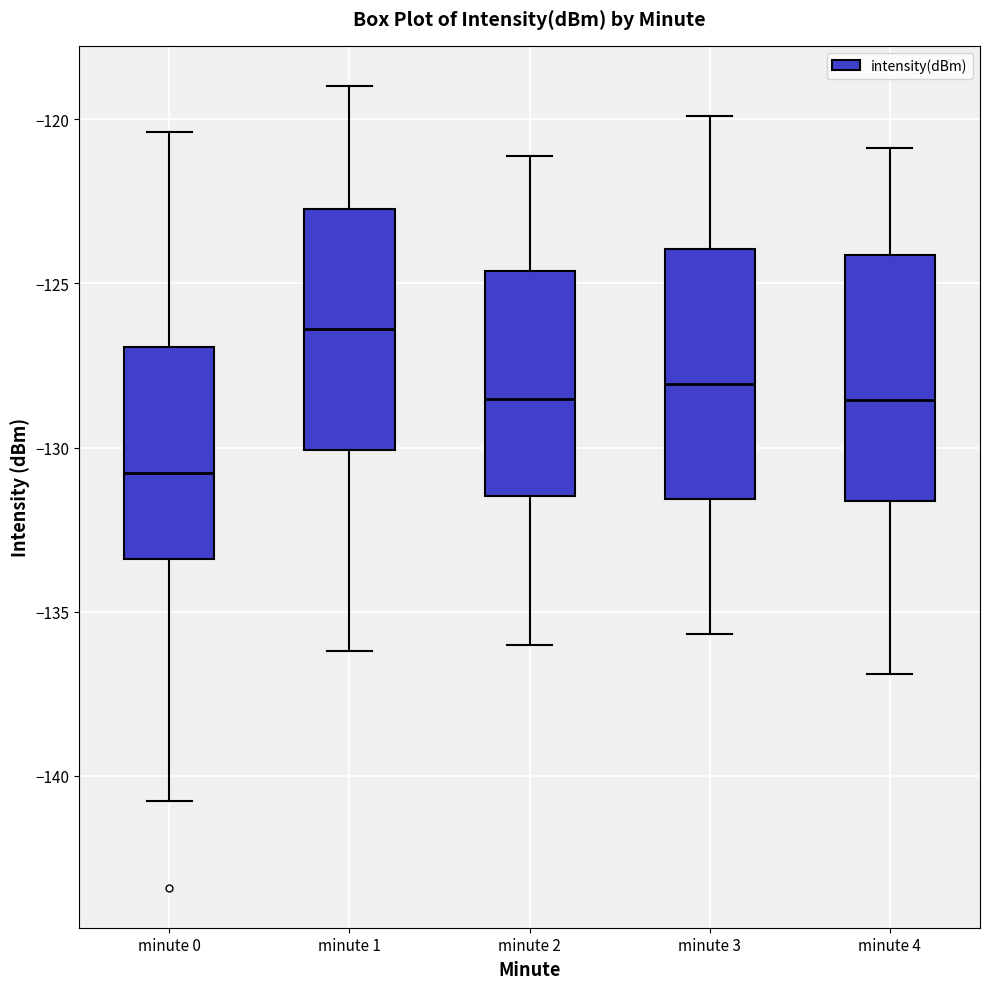

Reading left to right, transcribe this box plot: for each box, give where its median line is, the range the box spans, and where its two whiskers end, as read against the y-axis. The values are not printed on the chart, so give them approximately, as read against the axis.

minute 0: median -131.0, box -133.5 to -127.0, whiskers -141.0 to -120.5
minute 1: median -126.5, box -130.0 to -122.5, whiskers -136.0 to -119.0
minute 2: median -128.5, box -131.5 to -124.5, whiskers -136.0 to -121.0
minute 3: median -128.0, box -131.5 to -124.0, whiskers -135.5 to -120.0
minute 4: median -128.5, box -131.5 to -124.0, whiskers -137.0 to -121.0